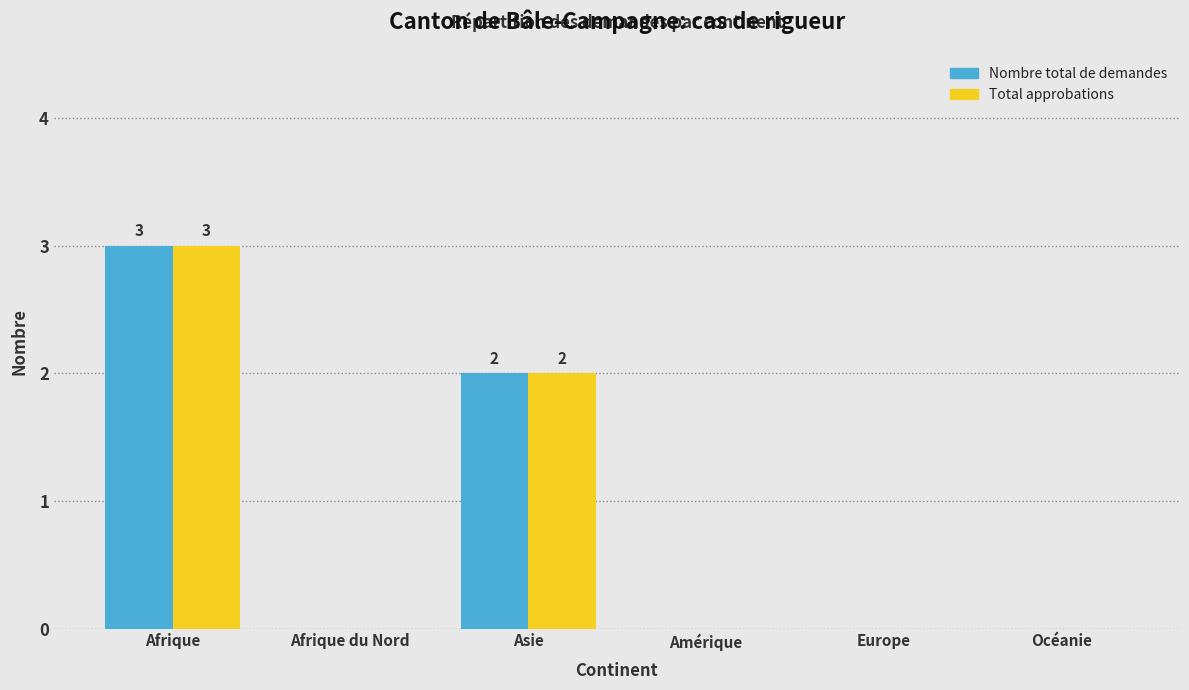

Reading left to right, what are all the values shown in this chart?

Nombre total de demandes: Afrique=3	Afrique du Nord=0	Asie=2	Amérique=0	Europe=0	Océanie=0
Total approbations: Afrique=3	Afrique du Nord=0	Asie=2	Amérique=0	Europe=0	Océanie=0